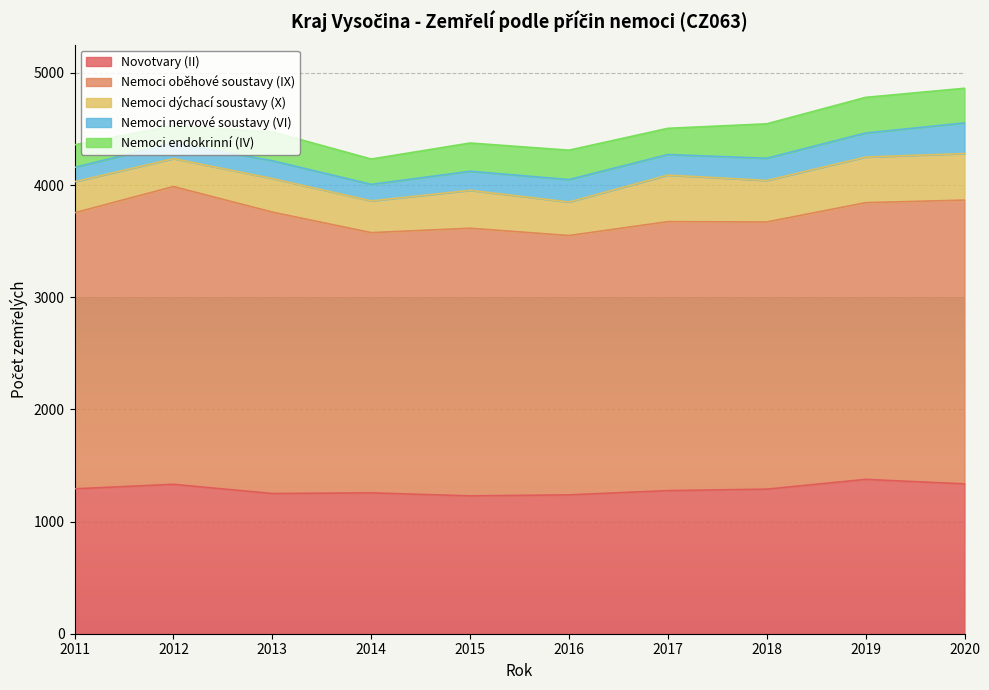

How many distinct data groups are displayed?

5